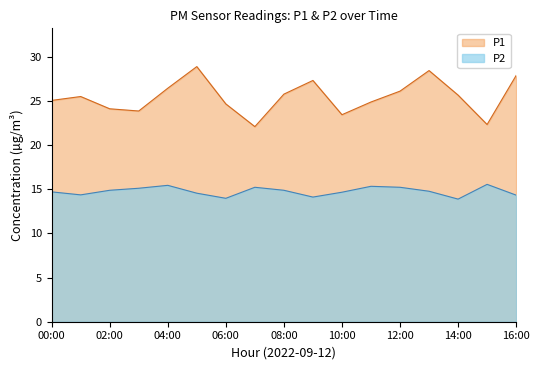

What is the difference between the values at 09:00 and 06:00?

0.1